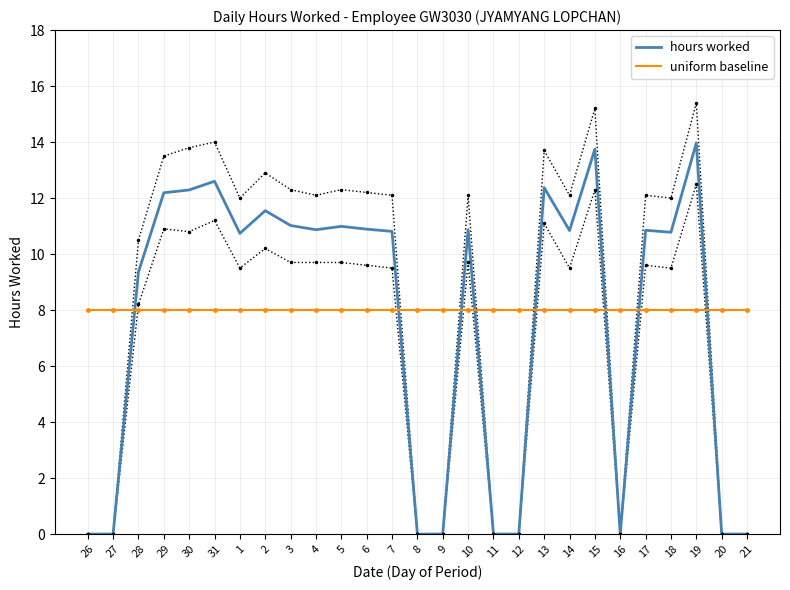

Reading left to right, what are all the values shown in this chart?

hours worked: 0.0	0.0	9.4	12.2	12.3	12.6	10.7	11.6	11.0	10.9	11.0	10.9	10.8	0.0	0.0	10.9	0.0	0.0	12.4	10.8	13.8	0.0	10.8	10.8	14.0	0.0	0.0
uniform baseline: 8.0	8.0	8.0	8.0	8.0	8.0	8.0	8.0	8.0	8.0	8.0	8.0	8.0	8.0	8.0	8.0	8.0	8.0	8.0	8.0	8.0	8.0	8.0	8.0	8.0	8.0	8.0